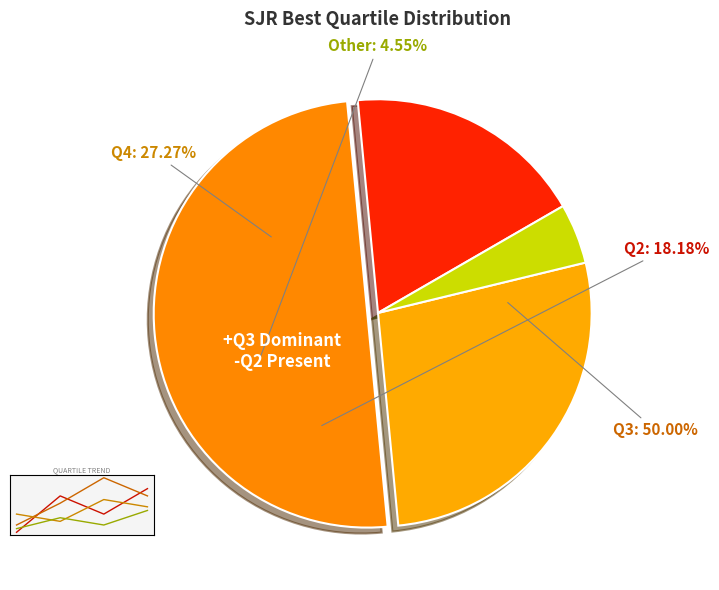

Approximately how many times larger is the value at Other compared to Q4?

0.2